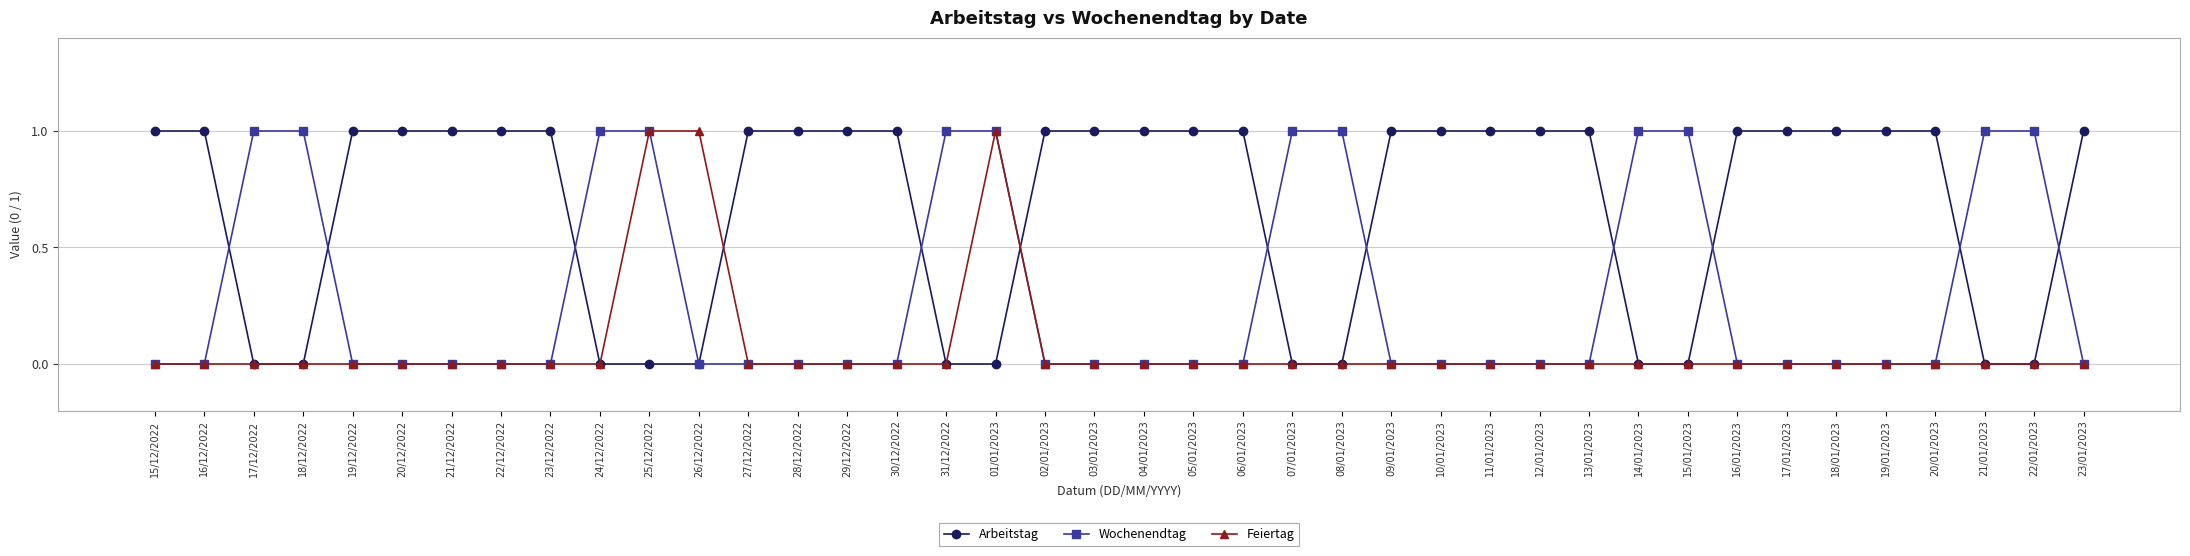

What are all the series names shown in the legend?

Arbeitstag, Wochenendtag, Feiertag